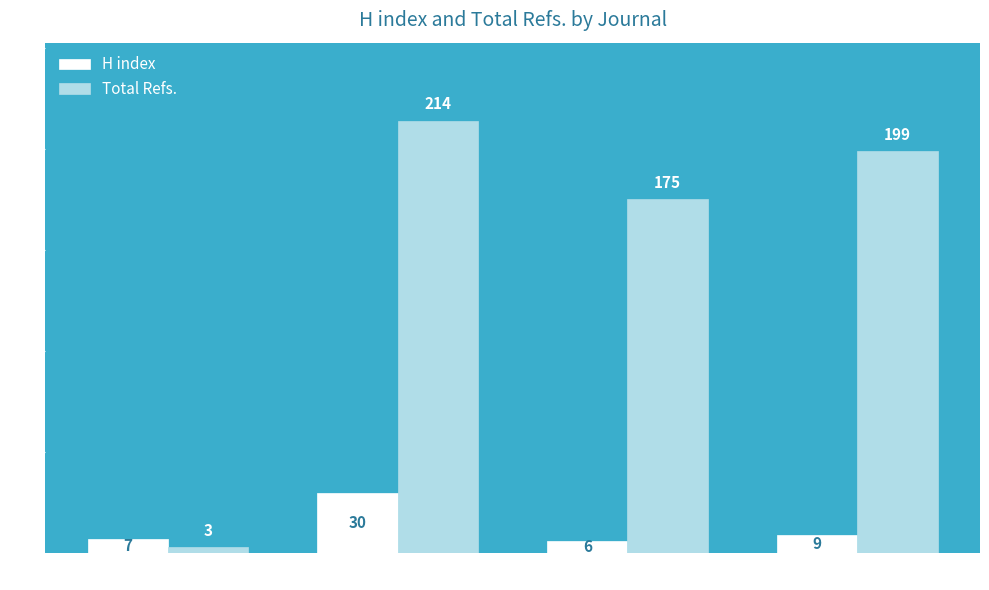

How many data points does each series have?

4